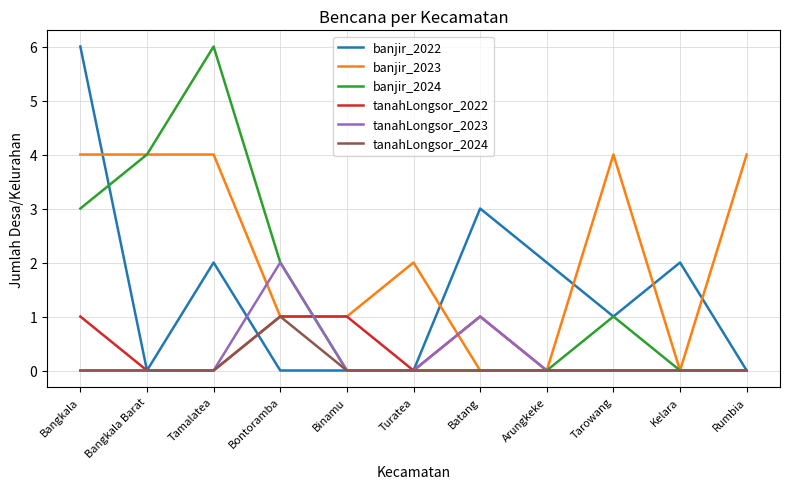

At which label is tanahLongsor_2023 closest to 1?

Batang